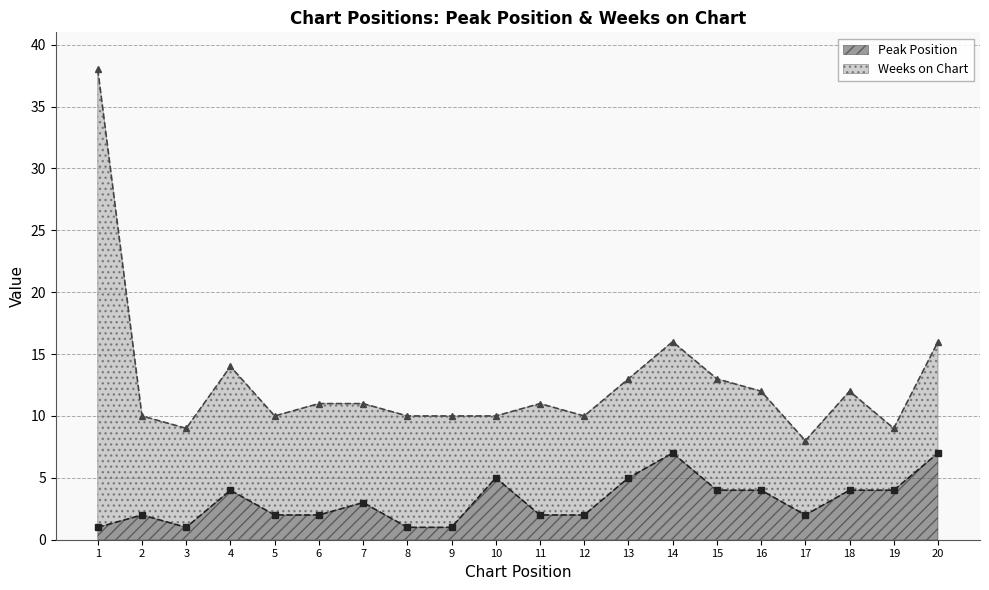

Where is the data nearest to the value 4?

4